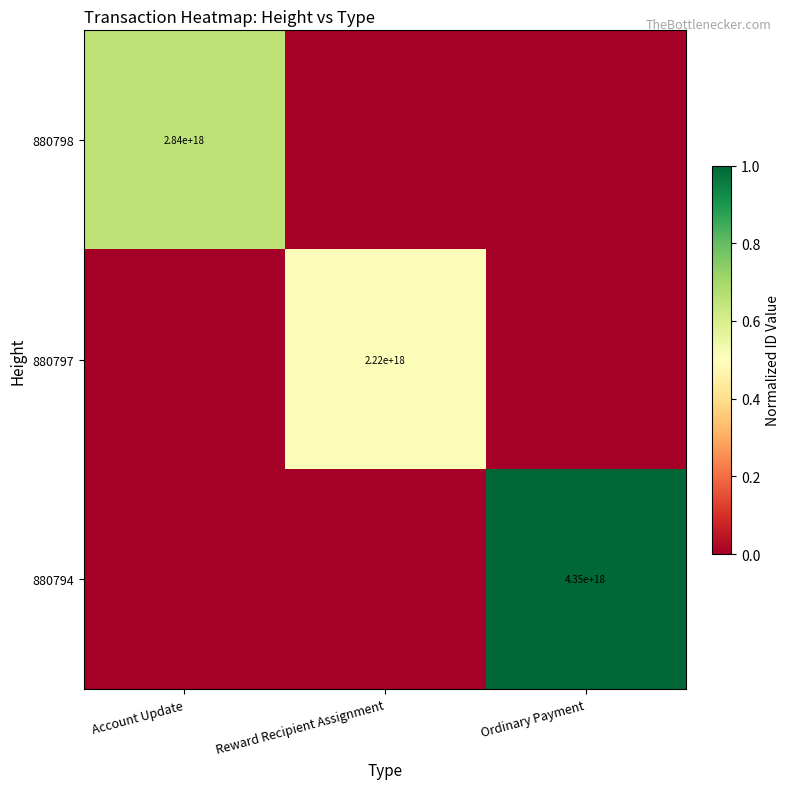

The 880797 series shows 2220000000000000000 at Reward Recipient Assignment. True or false?

True